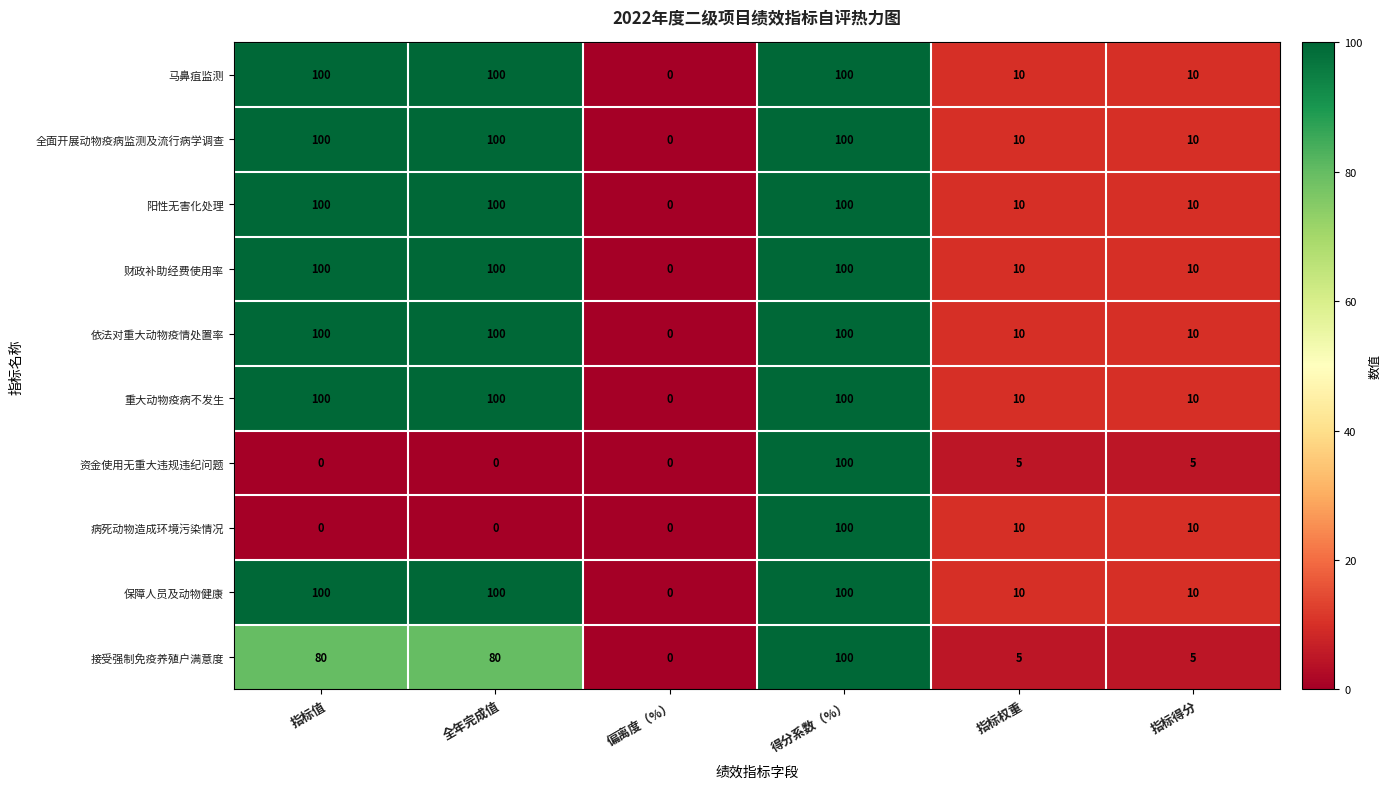

How many values in the 保障人员及动物健康 series are below 100?

3